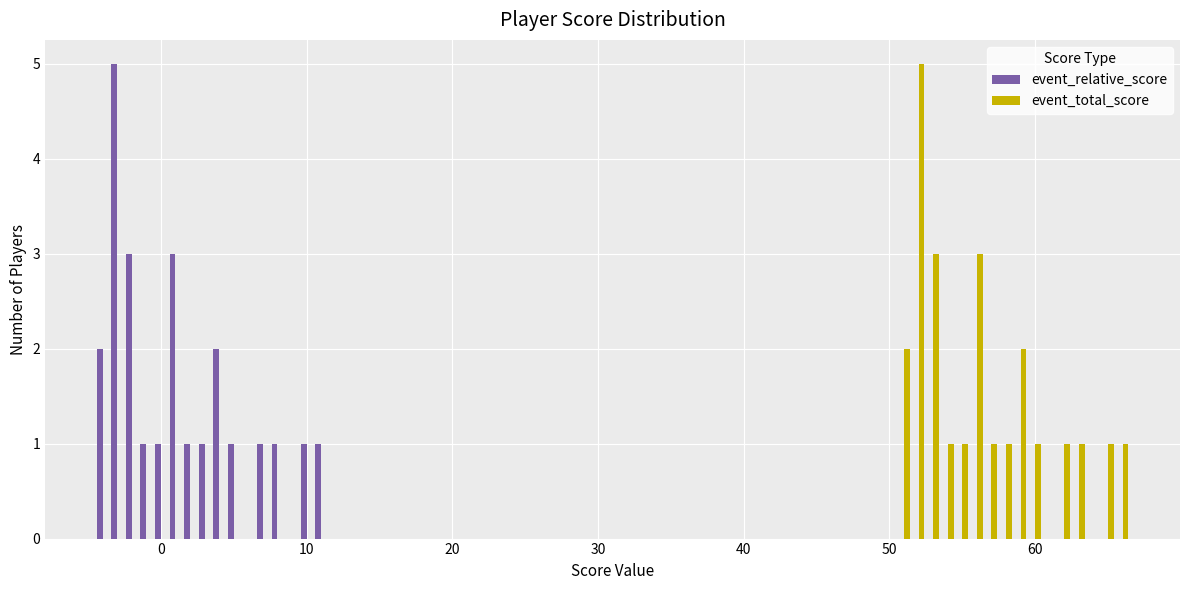

Rank the series by their maximum value, from highest to lowest.

event_relative_score, event_total_score